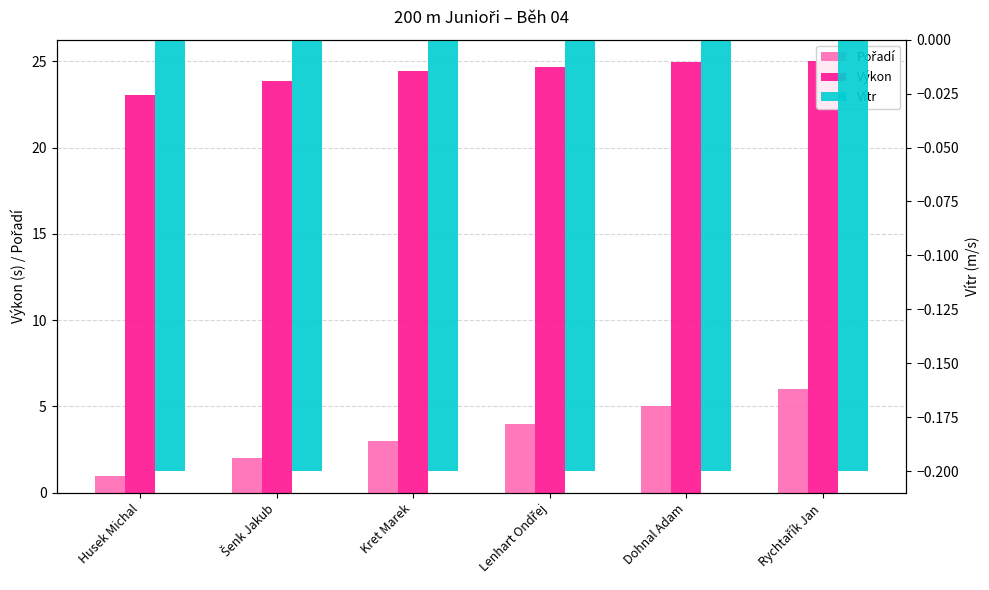

Reading left to right, what are all the values shown in this chart?

Pořadí: 1.0	2.0	3.0	4.0	5.0	6.0
Výkon: 23.1	23.9	24.4	24.7	25.0	25.0
Vítr: -0.2	-0.2	-0.2	-0.2	-0.2	-0.2